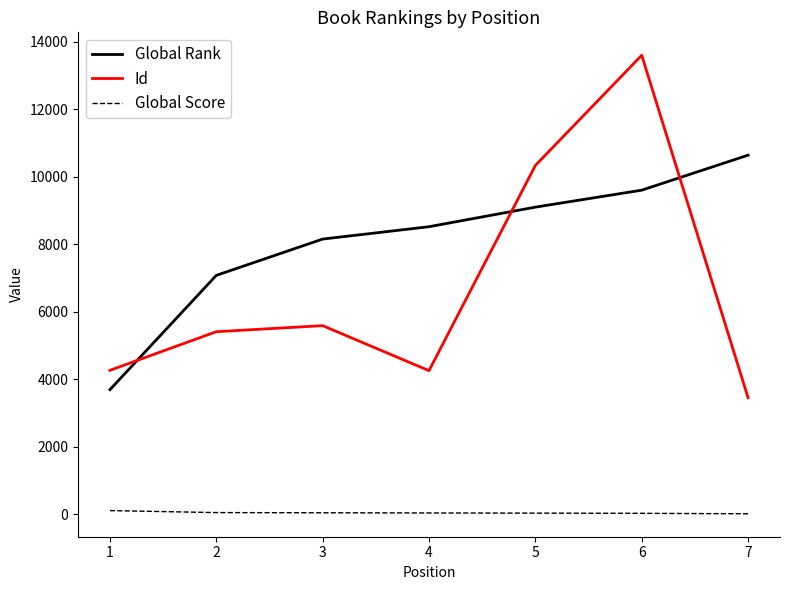

The value of Id at 5 is 10338. True or false?

True